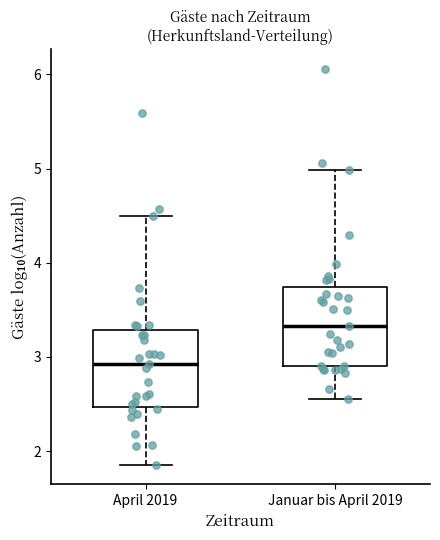

Reading left to right, transcribe this box plot: for each box, give where its median line is, the range the box spans, and where its two whiskers end, as read against the y-axis. The values are not printed on the chart, so give them approximately, as read against the axis.

April 2019: median 2.9, box 2.5 to 3.3, whiskers 1.9 to 4.5
Januar bis April 2019: median 3.3, box 2.9 to 3.7, whiskers 2.6 to 5.0